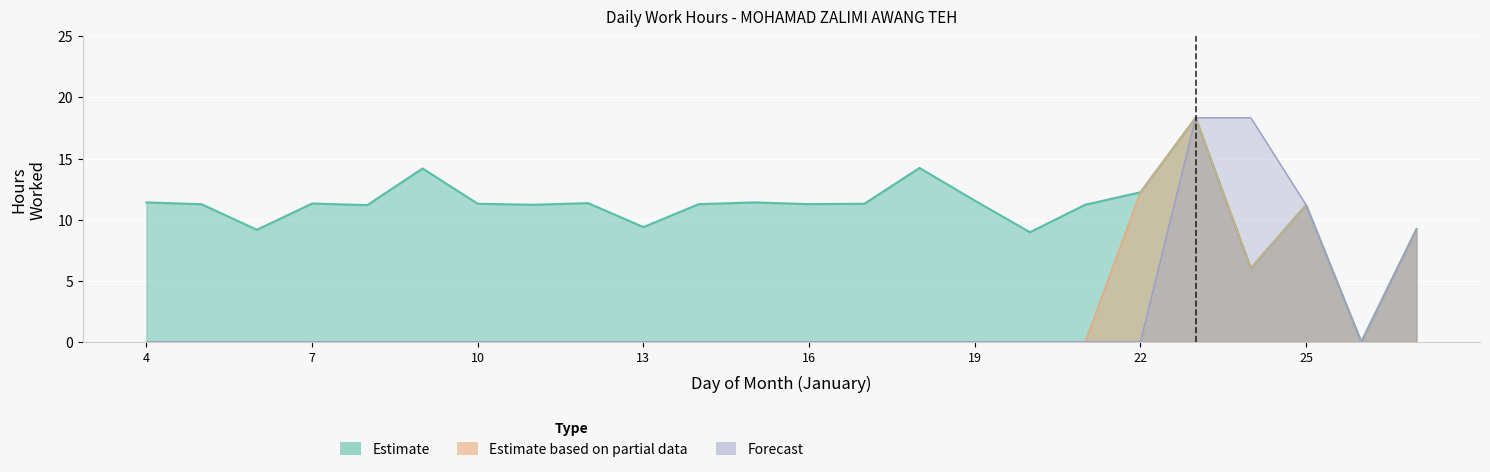

Reading left to right, extract all data points from this chart.

Estimate: 4=11.4	5=11.3	6=9.2	7=11.3	8=11.2	9=14.2	10=11.3	11=11.2	12=11.3	13=9.4	14=11.3	15=11.4	16=11.3	17=11.3	18=14.2	19=11.6	20=9.0	21=11.2	22=12.2	23=18.3	24=6.0	25=11.2	26=0.0	27=9.2
Estimate based on partial data: 4=0.0	5=0.0	6=0.0	7=0.0	8=0.0	9=0.0	10=0.0	11=0.0	12=0.0	13=0.0	14=0.0	15=0.0	16=0.0	17=0.0	18=0.0	19=0.0	20=0.0	21=0.0	22=12.2	23=18.3	24=6.0	25=11.2	26=0.0	27=9.2
Forecast: 4=0.0	5=0.0	6=0.0	7=0.0	8=0.0	9=0.0	10=0.0	11=0.0	12=0.0	13=0.0	14=0.0	15=0.0	16=0.0	17=0.0	18=0.0	19=0.0	20=0.0	21=0.0	22=0.0	23=18.3	24=18.3	25=11.2	26=0.0	27=9.2